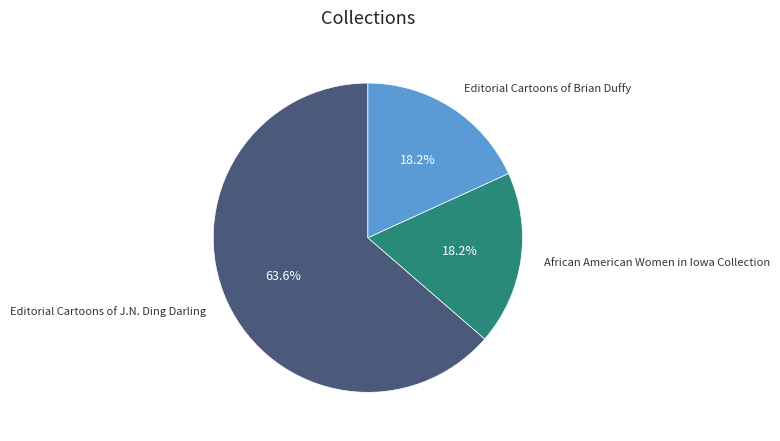

How many slices are in this pie chart?

3